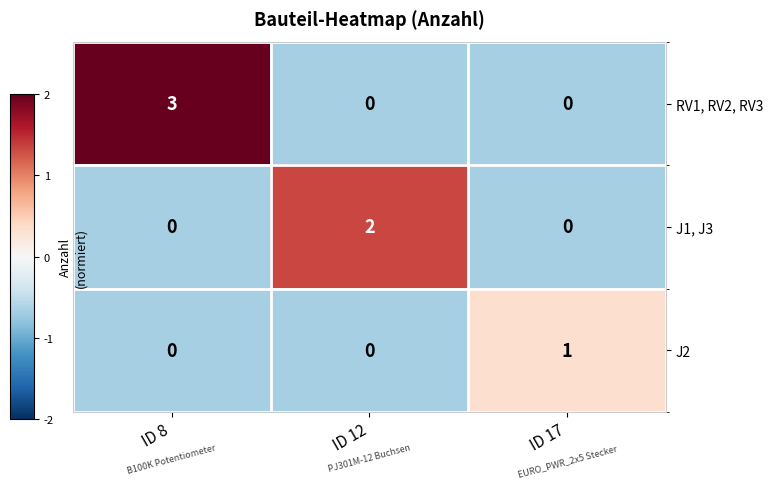

List the series in order of their peak value, lowest first.

J2, J1, J3, RV1, RV2, RV3